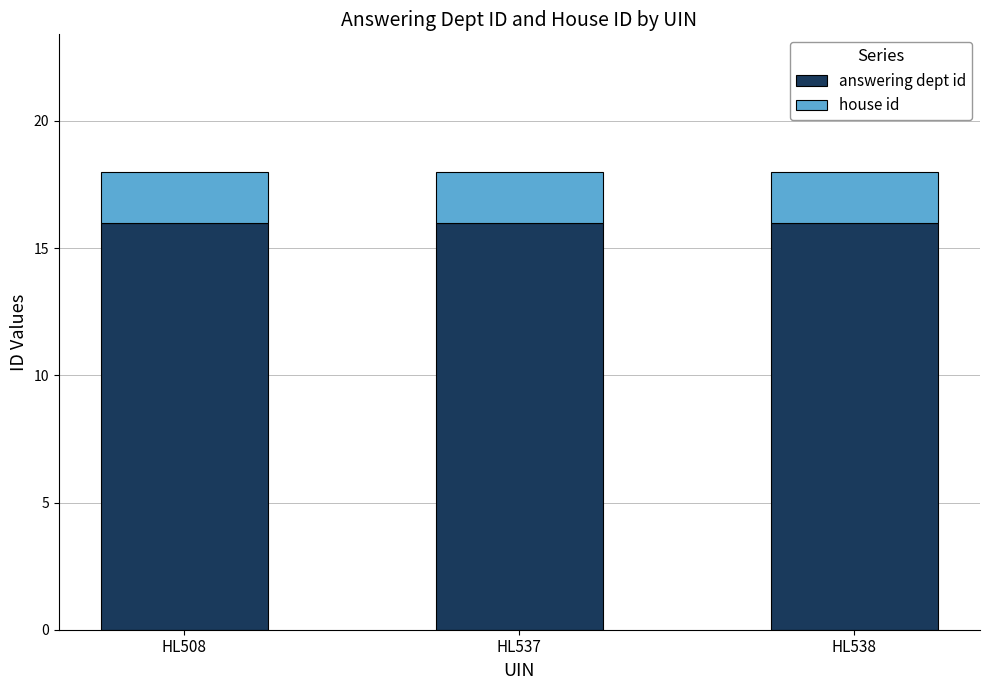

True or false: answering dept id has a value of 4 at HL508.

False